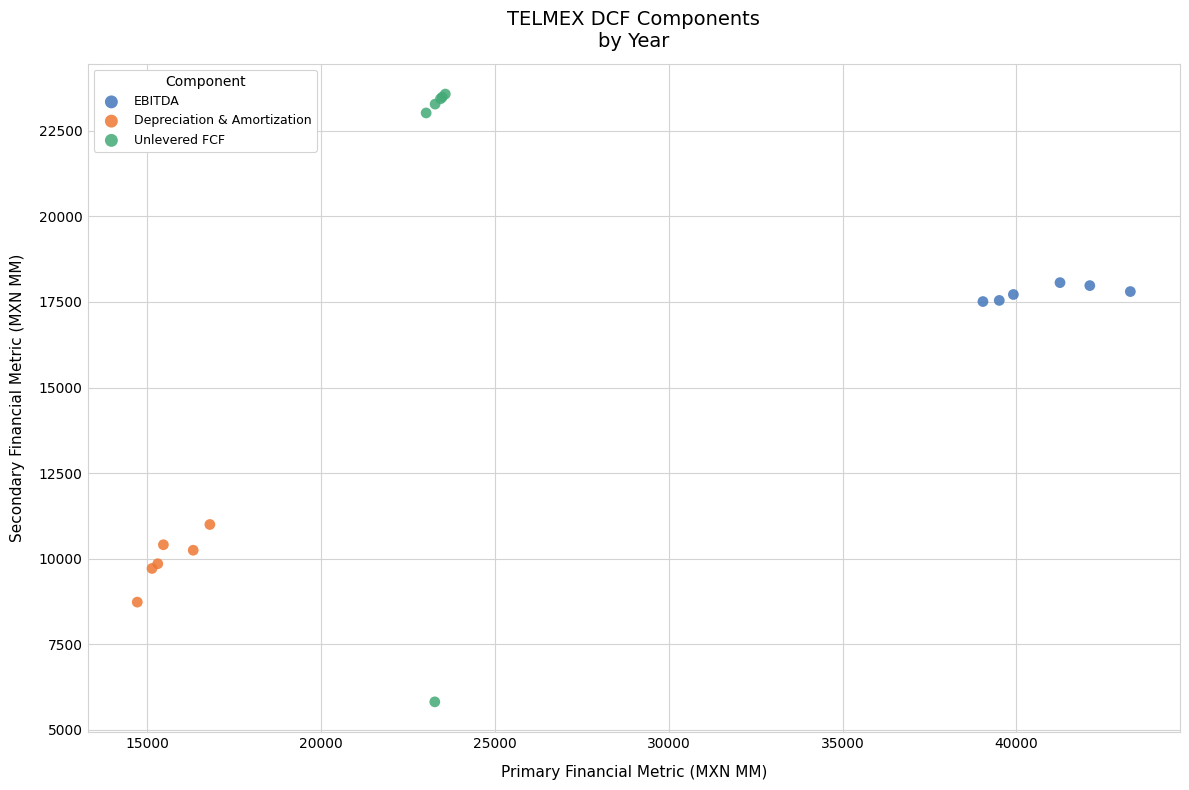

Which series contains the highest Y value?

Unlevered FCF